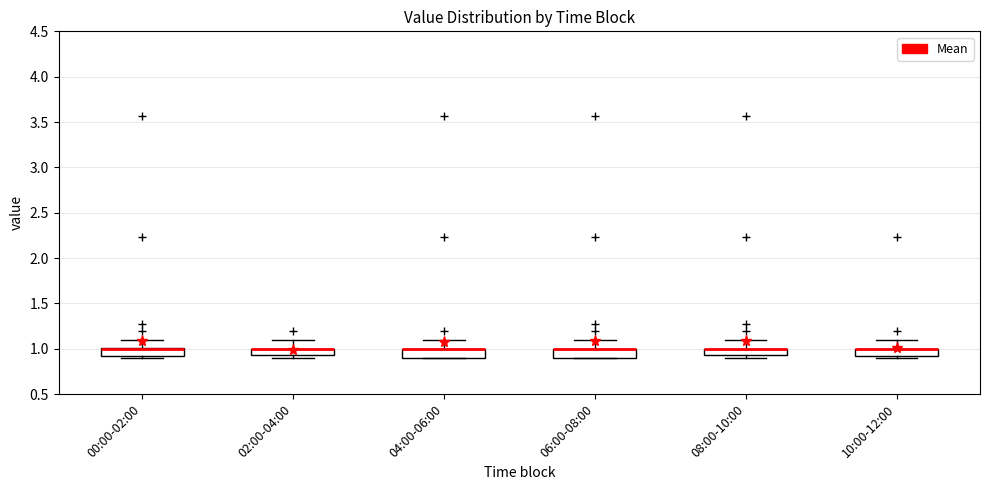

Where is the lower edge of the box for 10:00-12:00 on the y-axis? The values are not printed on the chart, so give them approximately, as read against the axis.

0.90